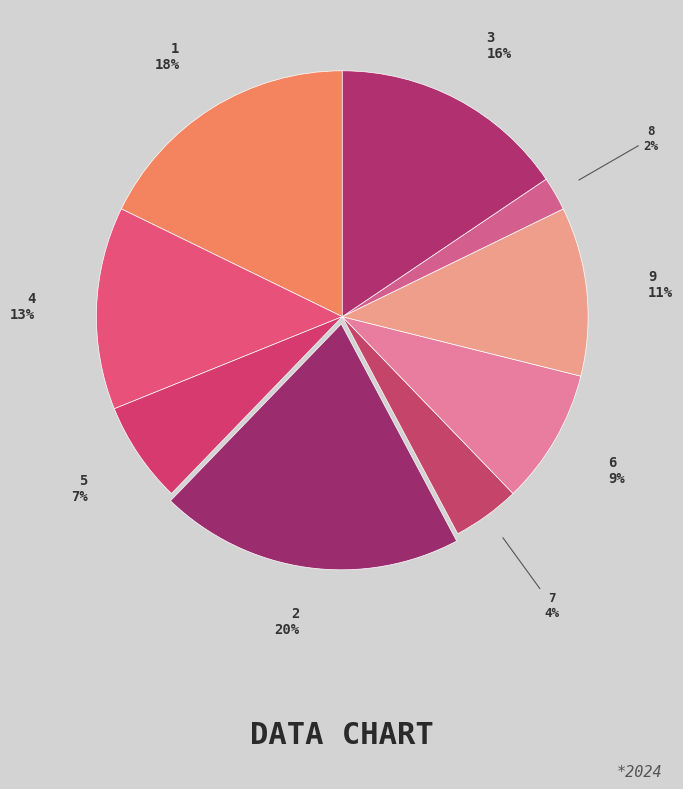

What is the smallest slice in the pie chart?

8